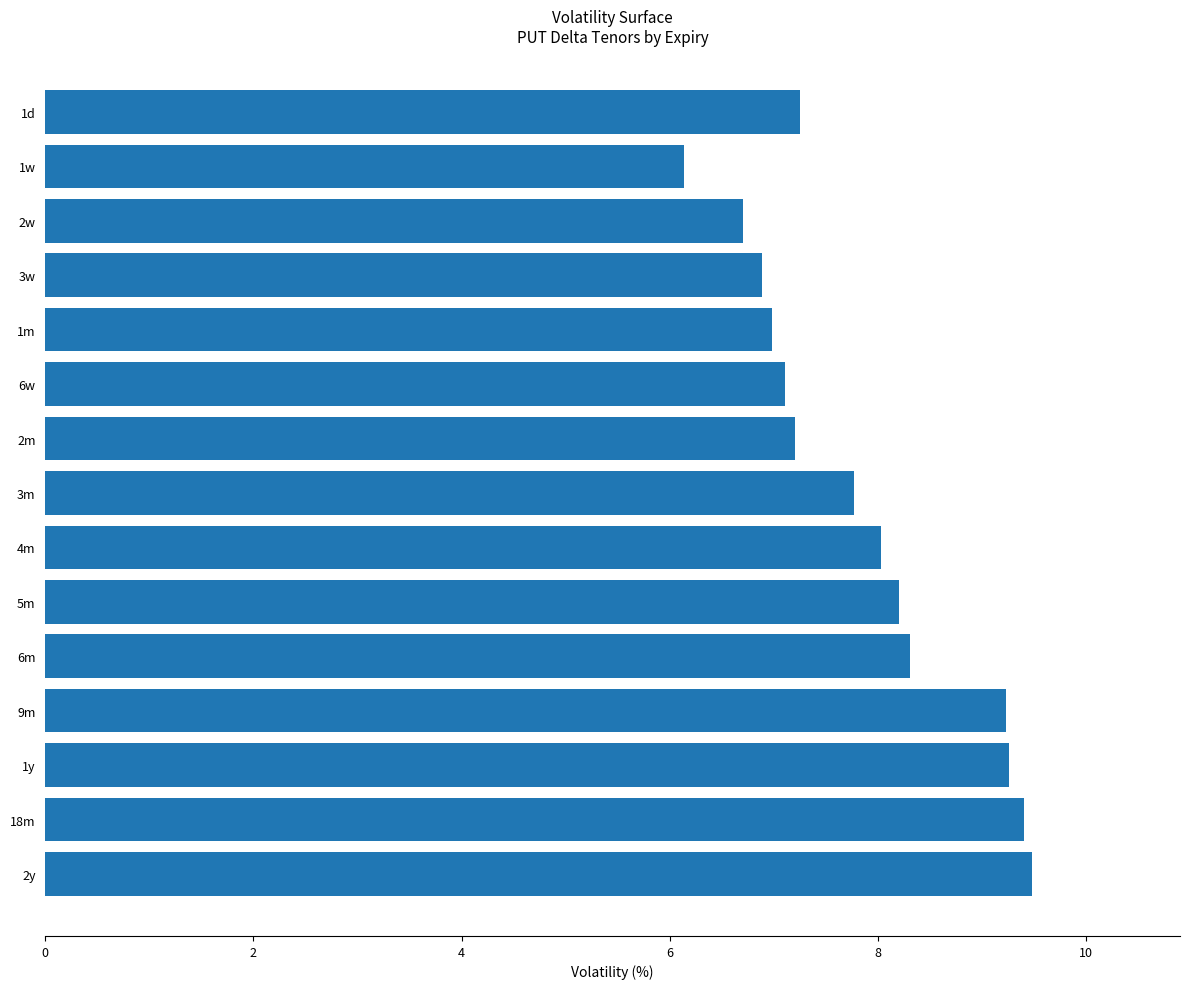

What is the sum of the values at 3w and 4m?

14.9